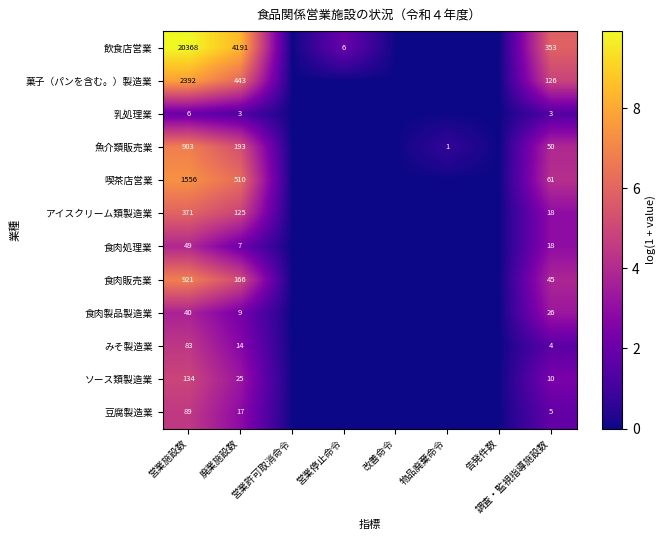

The 食肉処理業 series shows 7 at 廃業施設数. True or false?

True